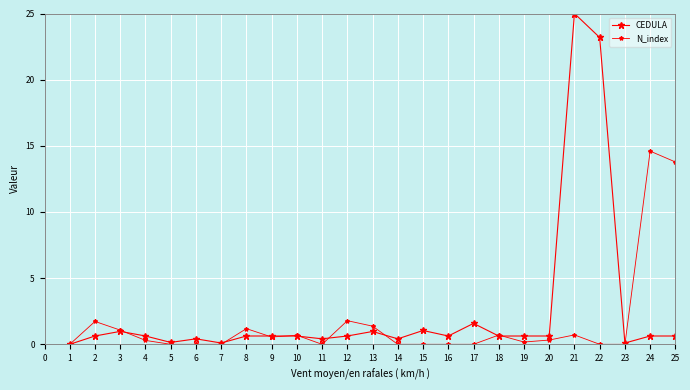

What is the sum of all N_index values?

39.0